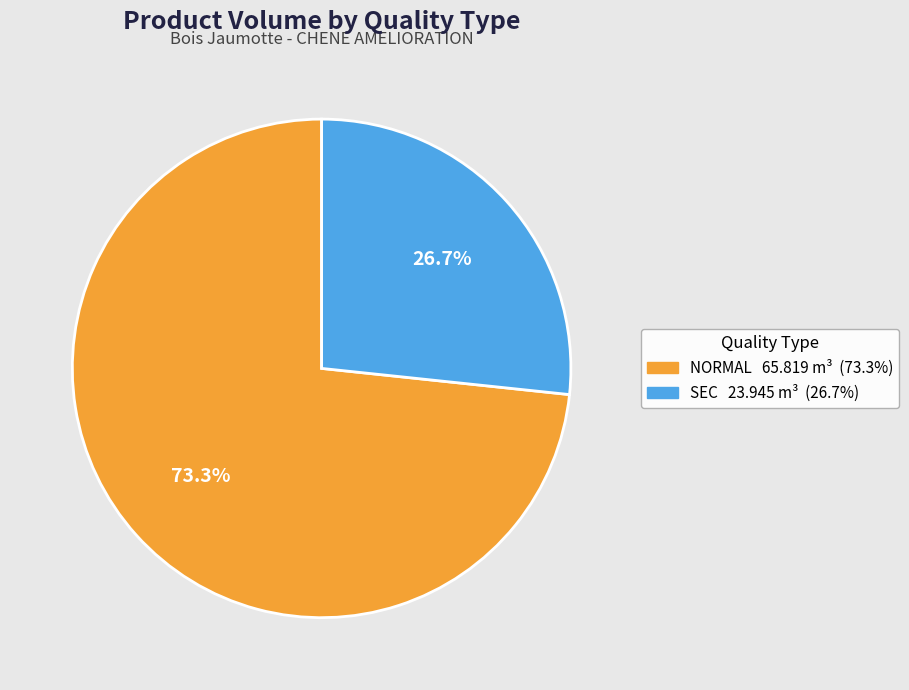

Does any single category account for the majority?

Yes